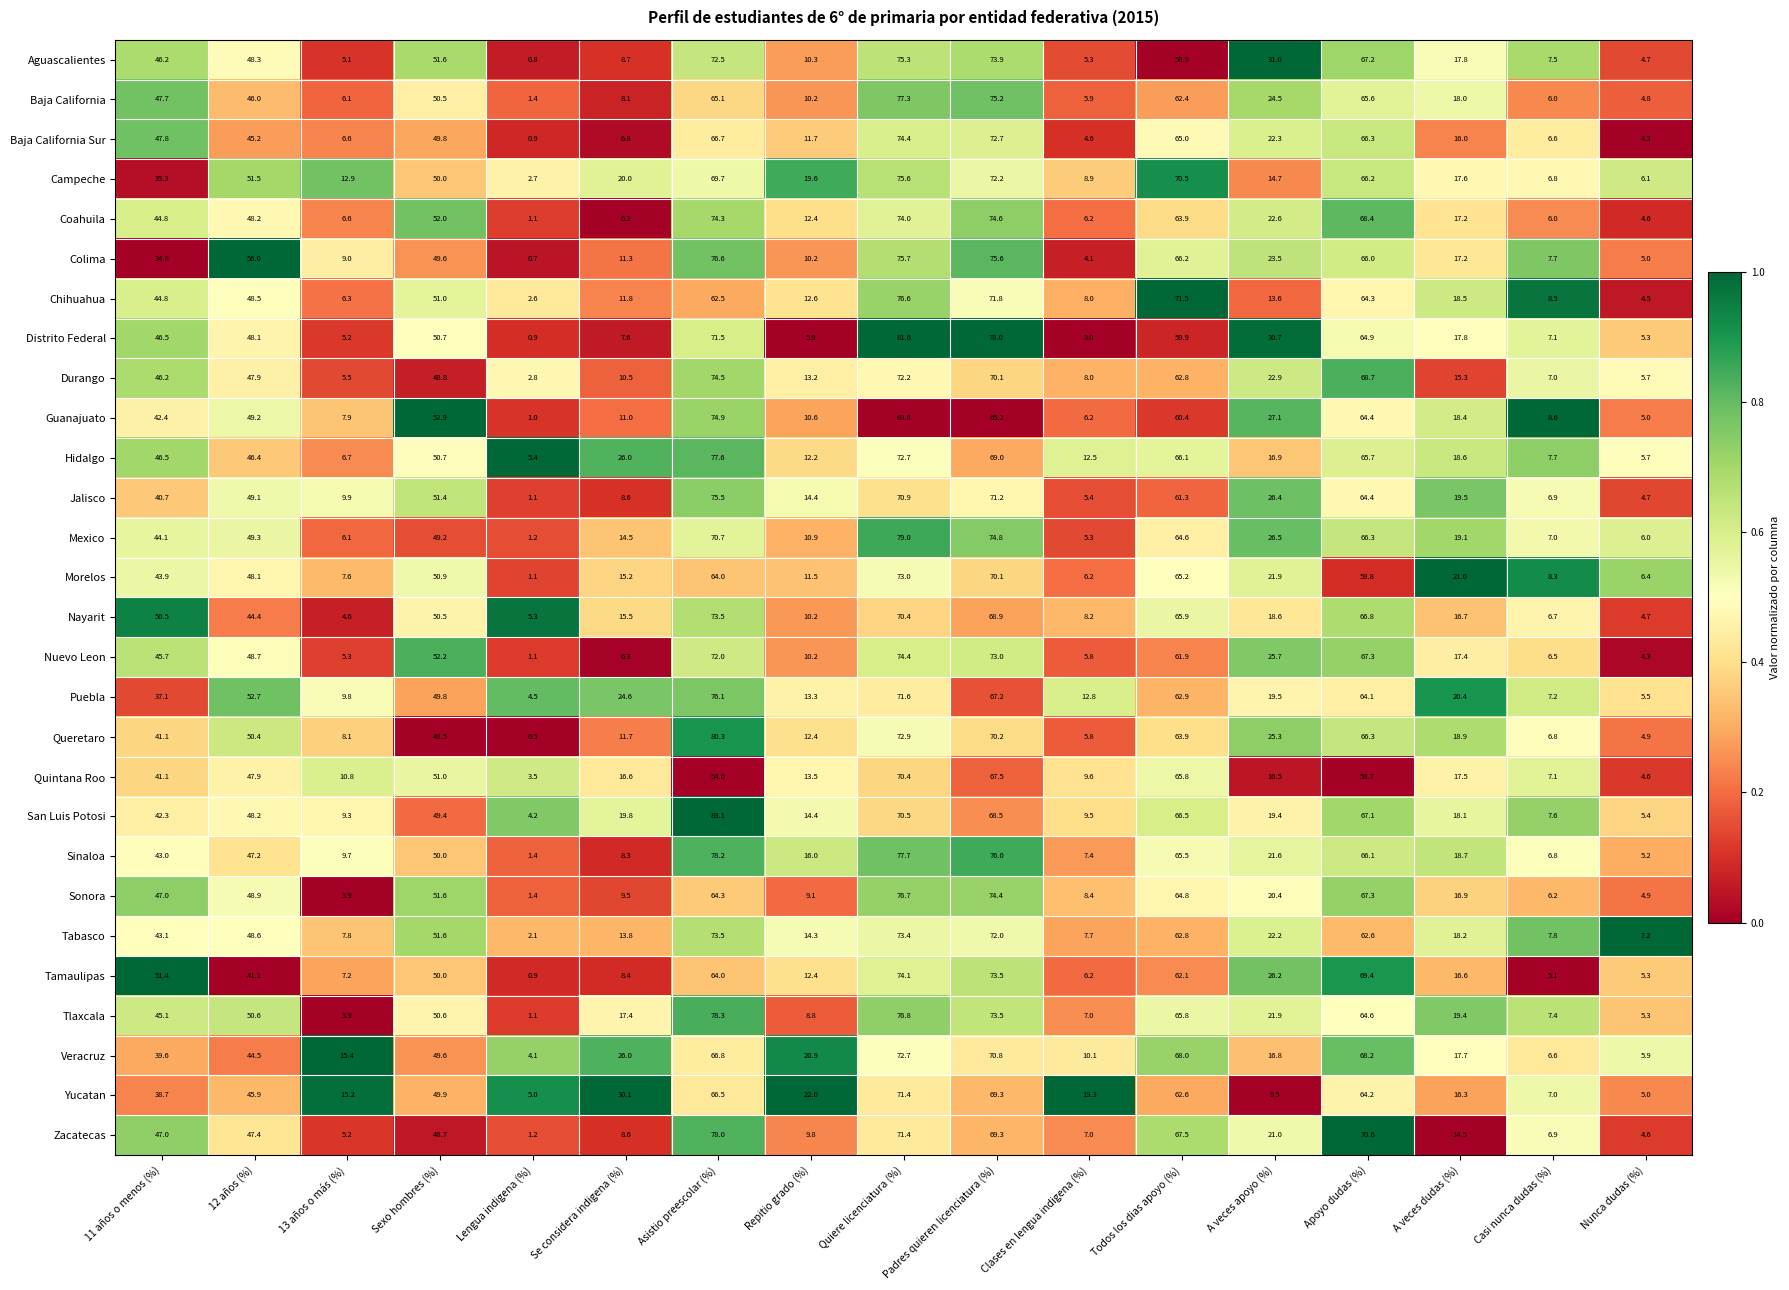

The value of Yucatan at Padres quieren licenciatura (%) is 100.0. True or false?

False